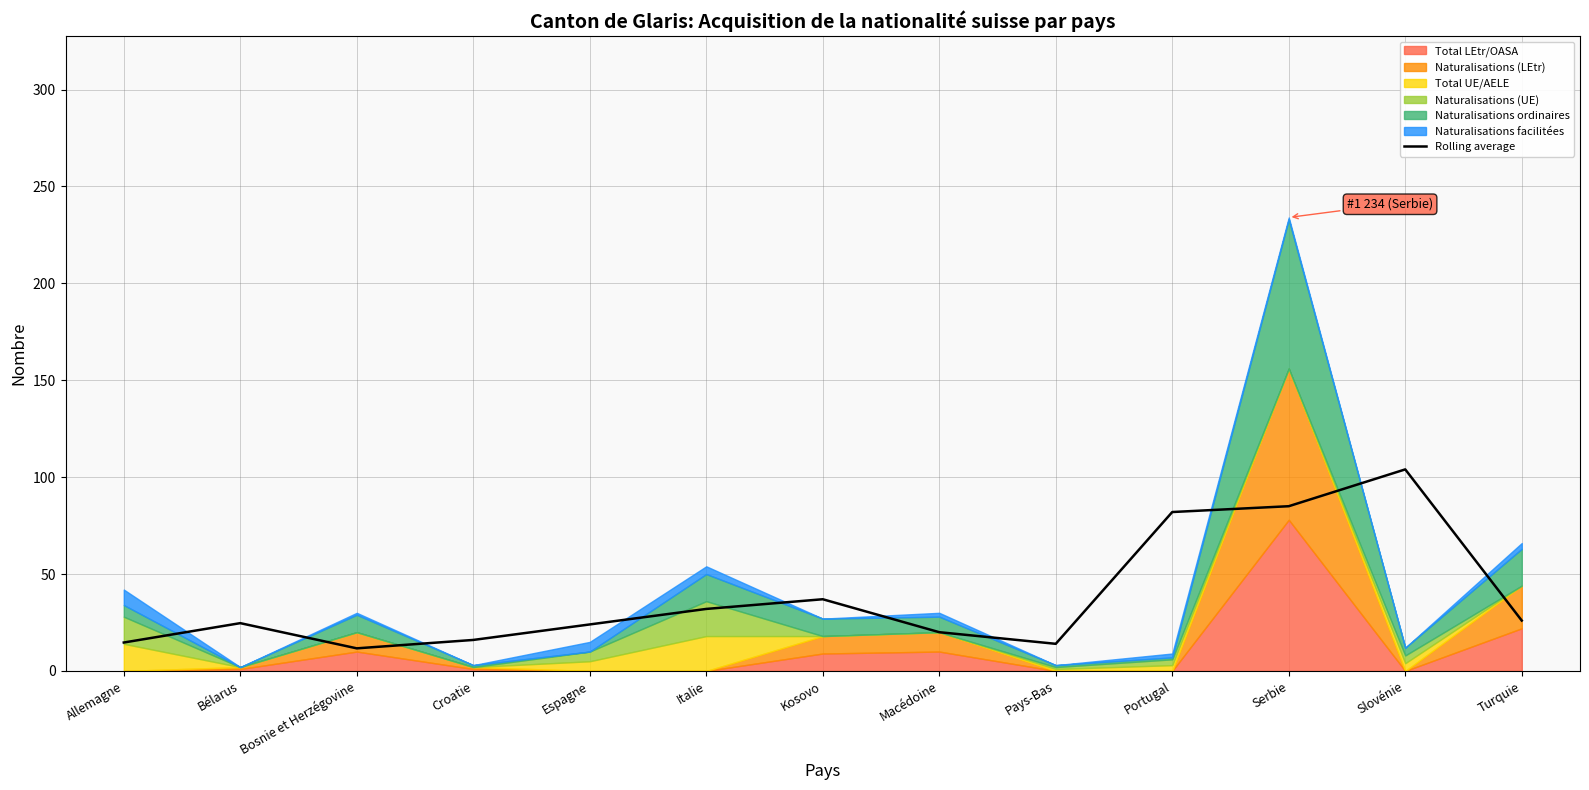

What is the change in value from Serbie to Slovénie?

+19.0